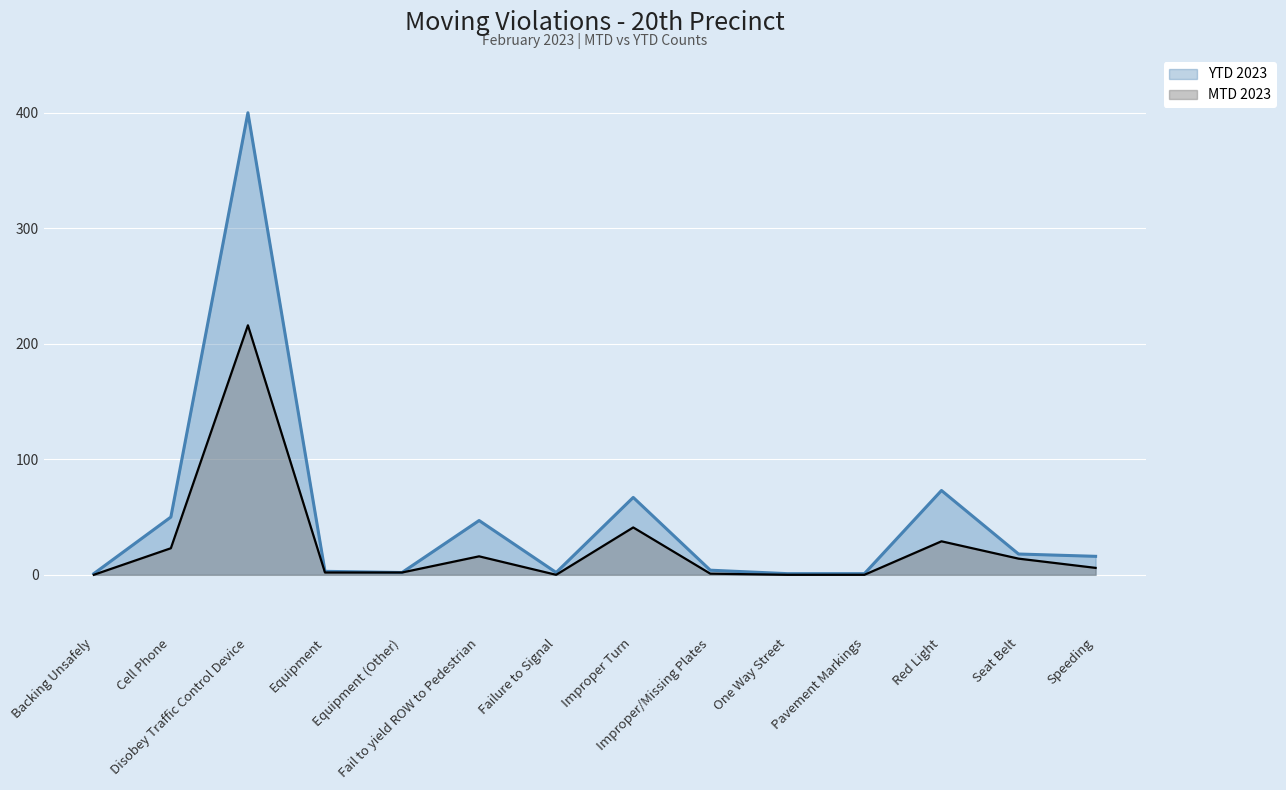

At Failure to Signal, list the series in order from smallest to largest.

MTD 2023, YTD 2023